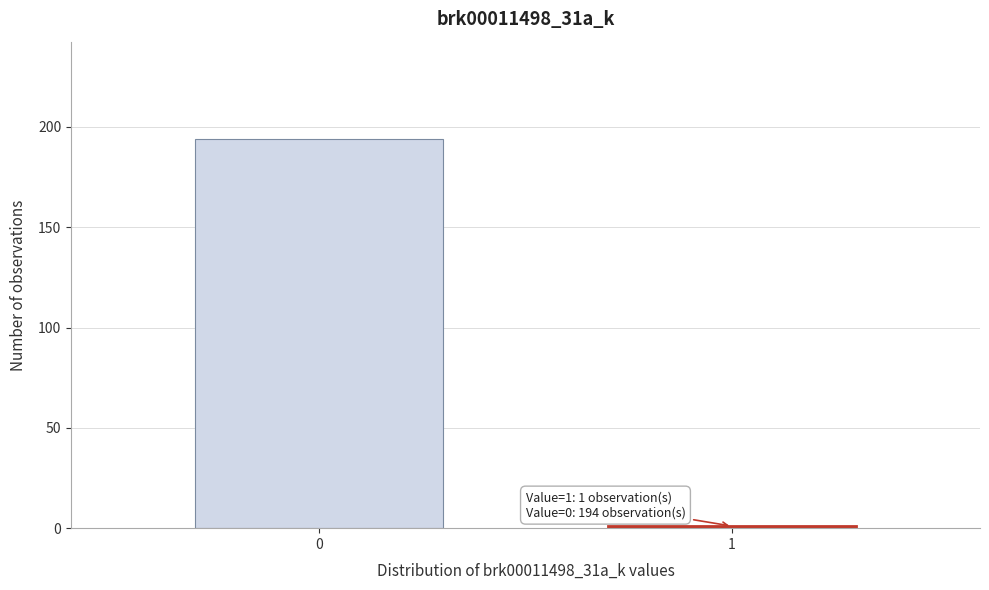

Reading left to right, list all the values displayed in this chart.

194	1